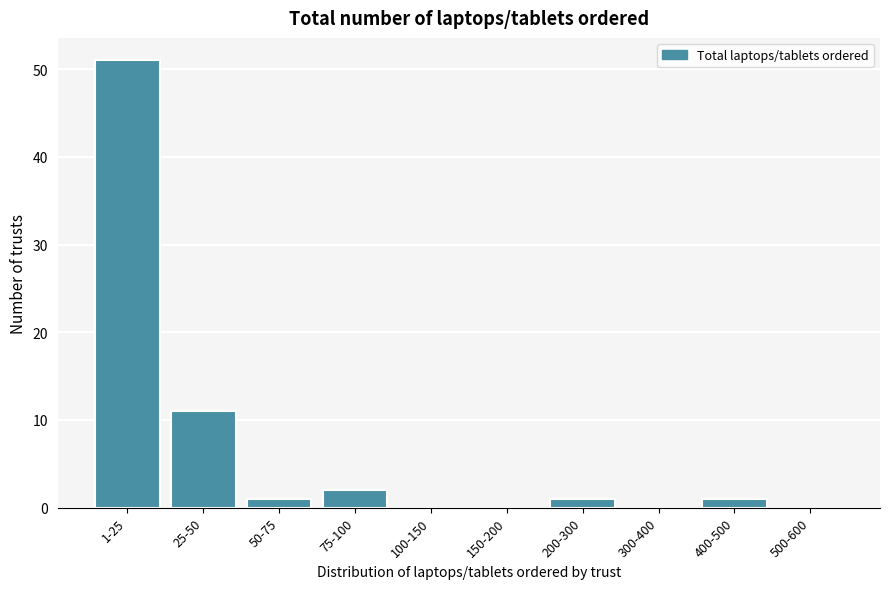

Reading left to right, list all the values displayed in this chart.

1-25=51	25-50=11	50-75=1	75-100=2	100-150=0	150-200=0	200-300=1	300-400=0	400-500=1	500-600=0